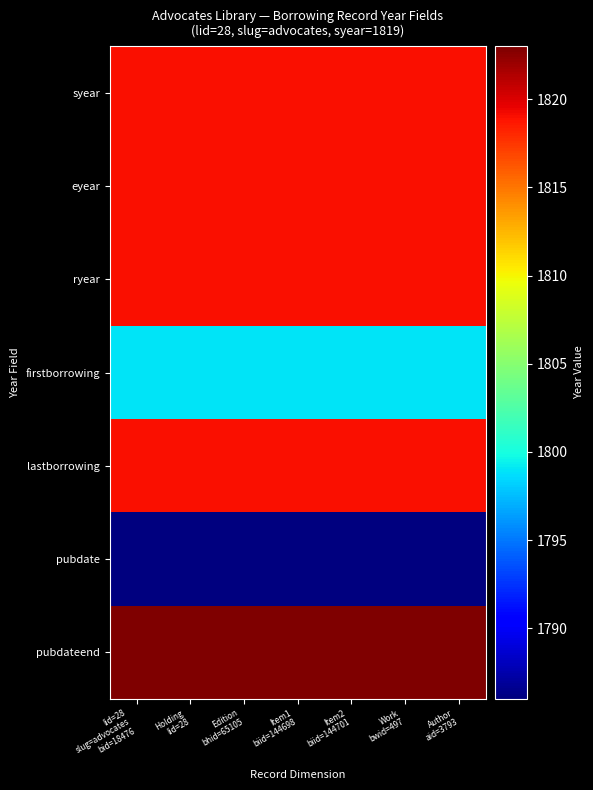

Reading right to left, list all the values displayed in this chart.

syear: Author
aid=3793=1819	Work
bwid=497=1819	Item2
biid=144701=1819	Item1
biid=144698=1819	Edition
bhid=65105=1819	Holding
lid=28=1819	lid=28
slug=advocates
bid=18476=1819
eyear: Author
aid=3793=1819	Work
bwid=497=1819	Item2
biid=144701=1819	Item1
biid=144698=1819	Edition
bhid=65105=1819	Holding
lid=28=1819	lid=28
slug=advocates
bid=18476=1819
ryear: Author
aid=3793=1819	Work
bwid=497=1819	Item2
biid=144701=1819	Item1
biid=144698=1819	Edition
bhid=65105=1819	Holding
lid=28=1819	lid=28
slug=advocates
bid=18476=1819
firstborrowing: Author
aid=3793=1799	Work
bwid=497=1799	Item2
biid=144701=1799	Item1
biid=144698=1799	Edition
bhid=65105=1799	Holding
lid=28=1799	lid=28
slug=advocates
bid=18476=1799
lastborrowing: Author
aid=3793=1819	Work
bwid=497=1819	Item2
biid=144701=1819	Item1
biid=144698=1819	Edition
bhid=65105=1819	Holding
lid=28=1819	lid=28
slug=advocates
bid=18476=1819
pubdate: Author
aid=3793=1786	Work
bwid=497=1786	Item2
biid=144701=1786	Item1
biid=144698=1786	Edition
bhid=65105=1786	Holding
lid=28=1786	lid=28
slug=advocates
bid=18476=1786
pubdateend: Author
aid=3793=1823	Work
bwid=497=1823	Item2
biid=144701=1823	Item1
biid=144698=1823	Edition
bhid=65105=1823	Holding
lid=28=1823	lid=28
slug=advocates
bid=18476=1823